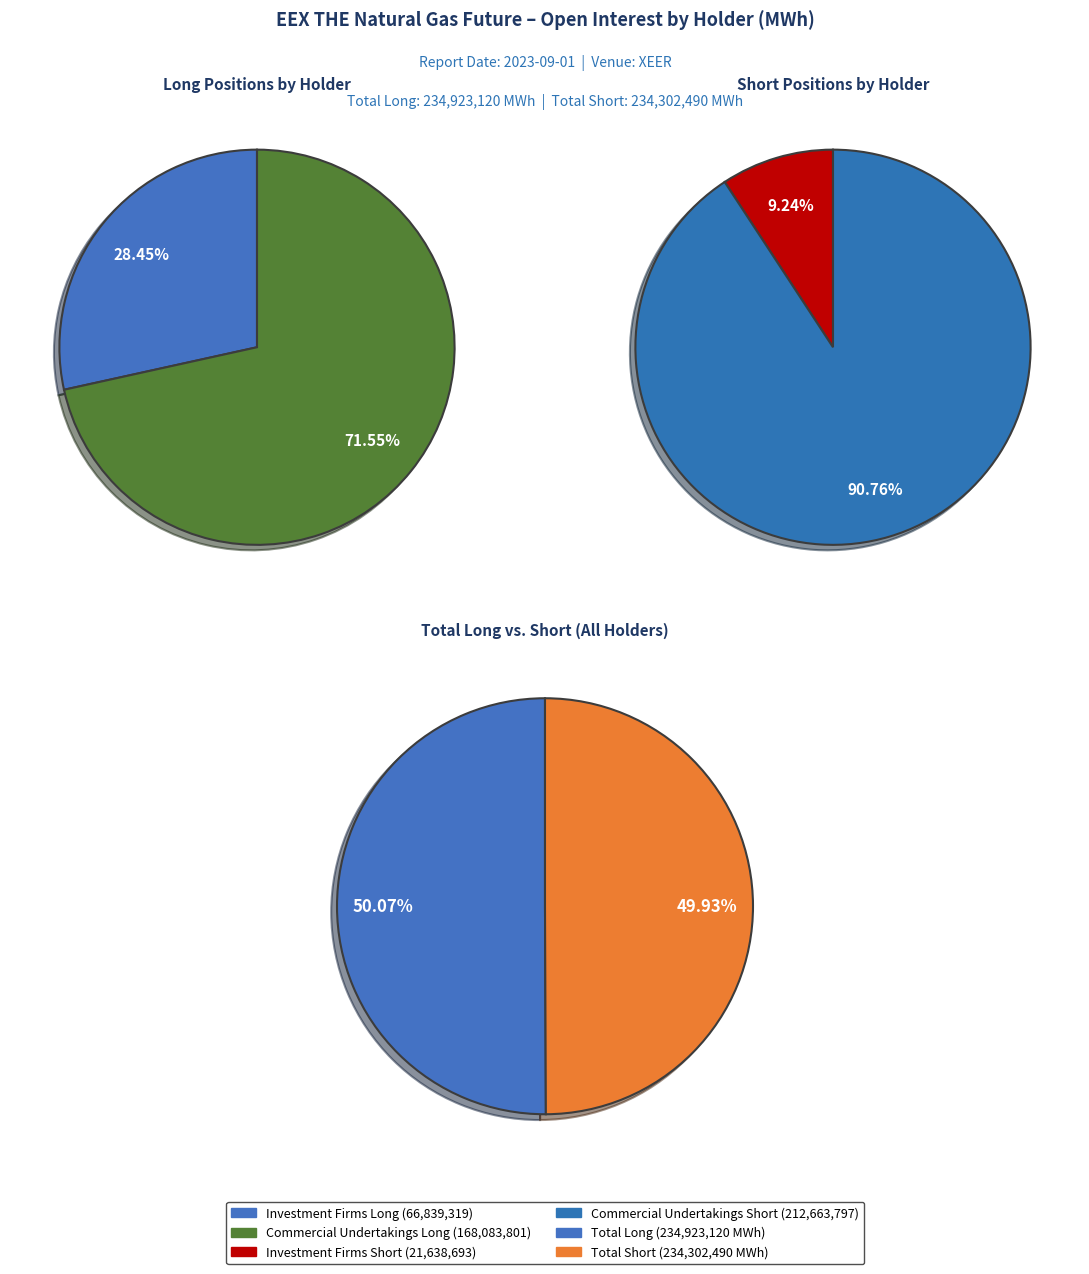

Which series has the widest spread of values?

Short